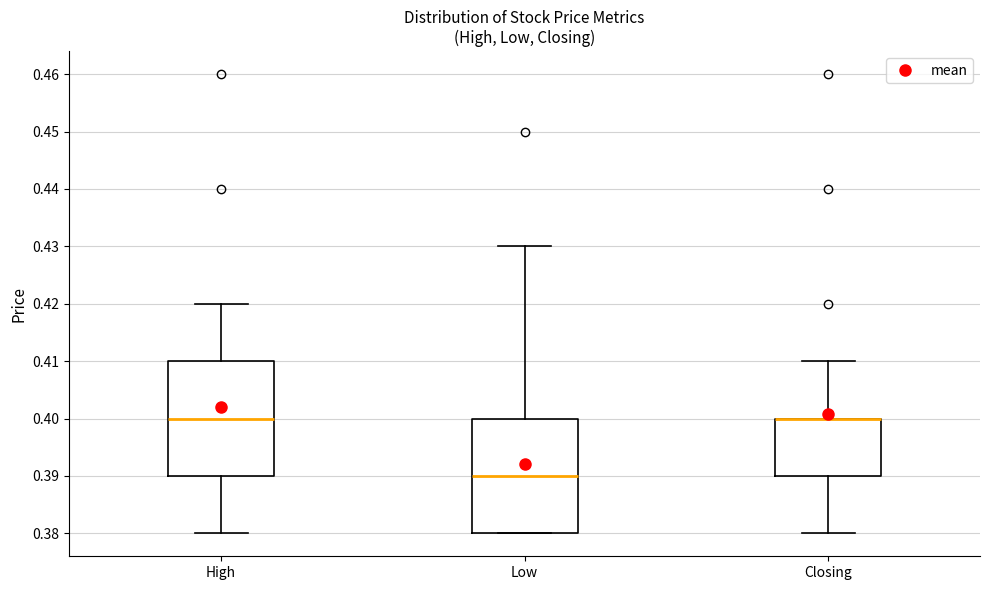

Reading left to right, read every box against the y-axis: the position of its median line, the range the box covers, and the ends of its whiskers. The values are not printed on the chart, so give them approximately, as read against the axis.

High: median 0.40, box 0.39 to 0.41, whiskers 0.38 to 0.42
Low: median 0.39, box 0.38 to 0.40, whiskers 0.38 to 0.43
Closing: median 0.40 (drawn on the box's upper edge), box 0.39 to 0.40, whiskers 0.38 to 0.41